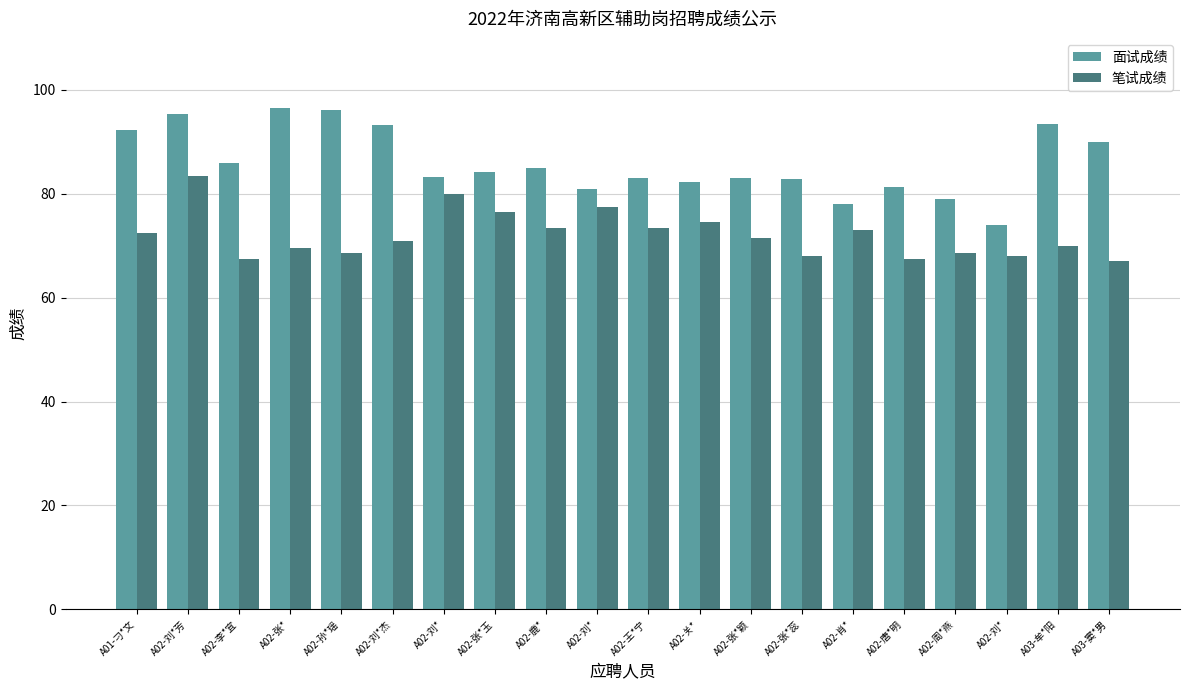

Are the bars grouped side by side (vs. stacked)?

Yes